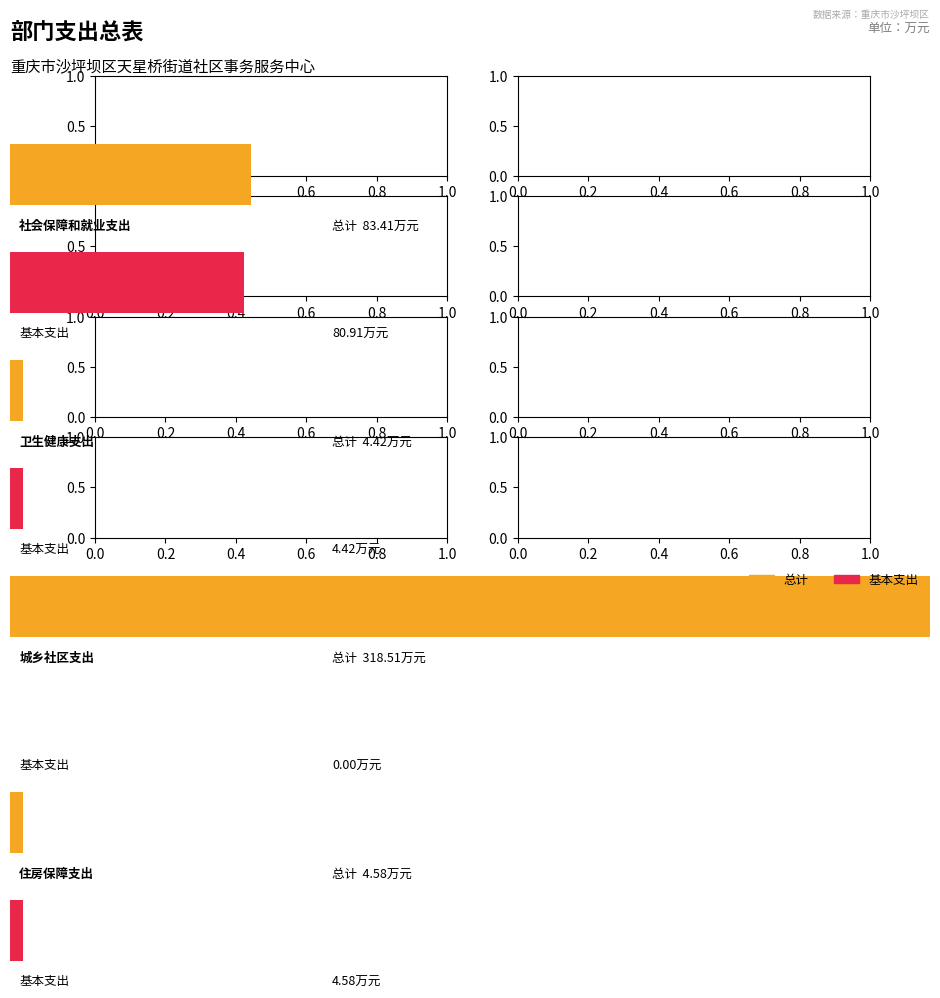

What is the difference between the maximum and second lowest values in the 总计 series?

313.9